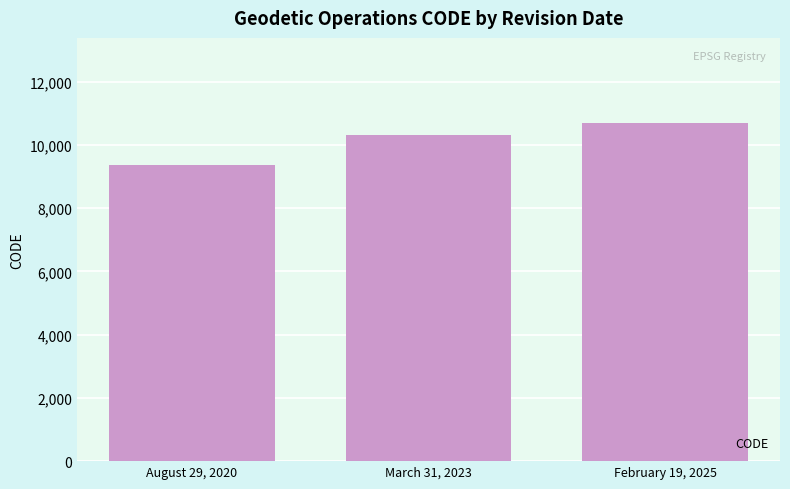

List the labels in order of value, smallest first.

August 29, 2020, March 31, 2023, February 19, 2025